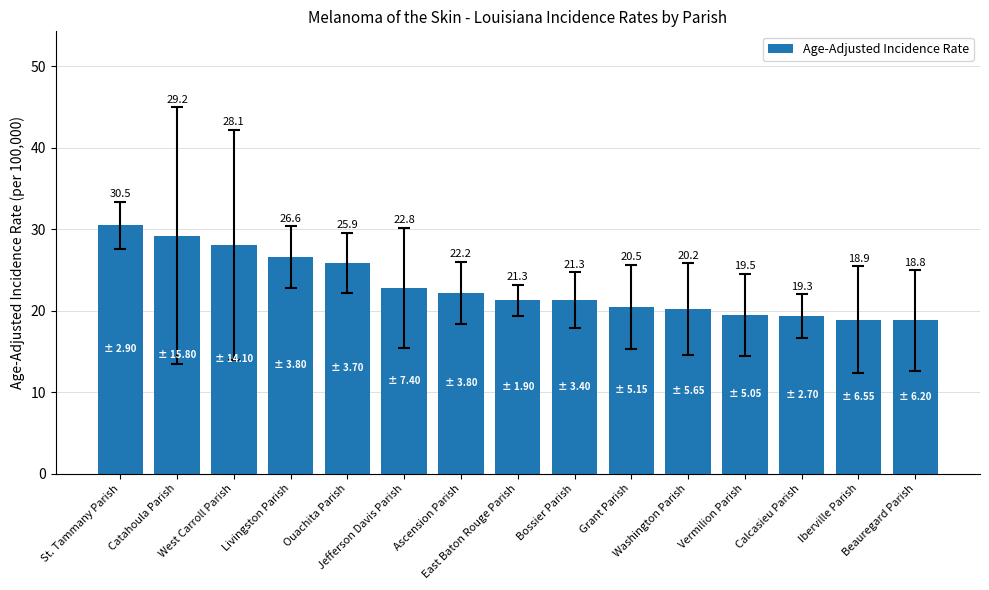

Reading left to right, transcribe all the data shown in this chart.

30.5	29.2	28.1	26.6	25.9	22.8	22.2	21.3	21.3	20.5	20.2	19.5	19.3	18.9	18.8